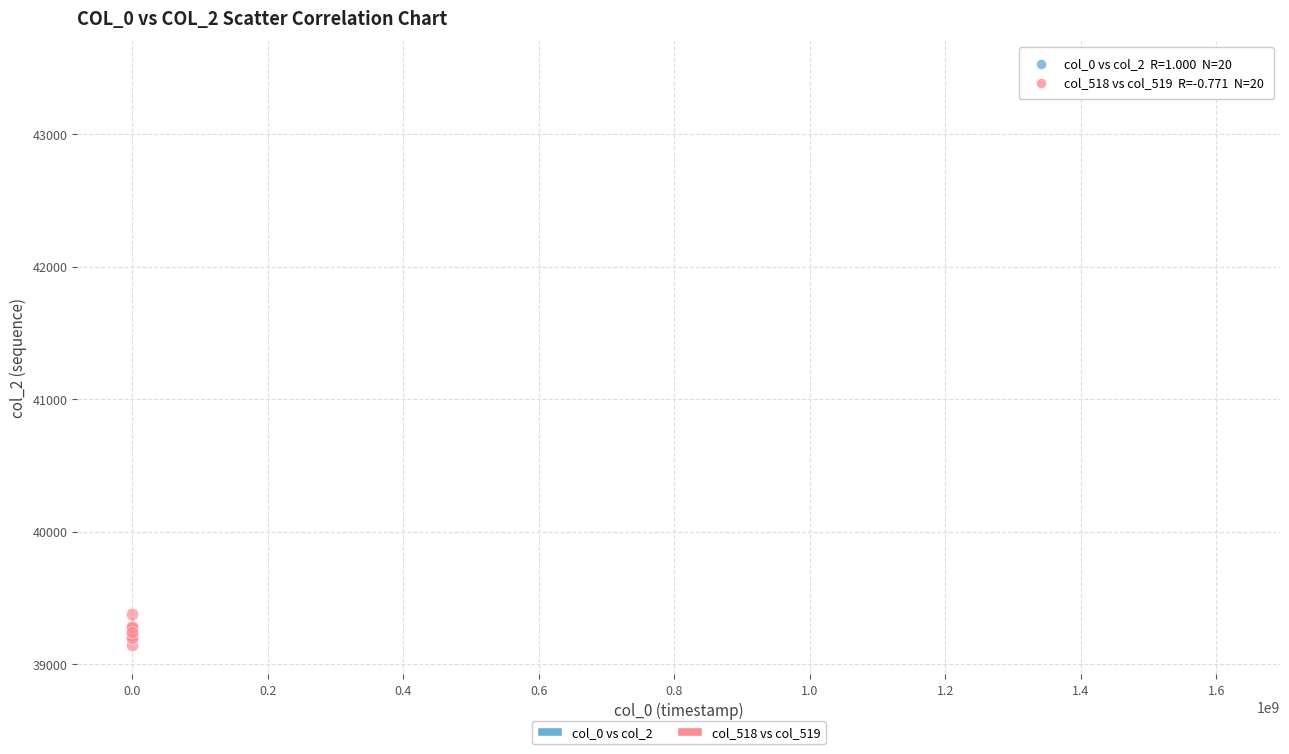

Which series has the largest Y range (max minus min)?

col_518 vs col_519